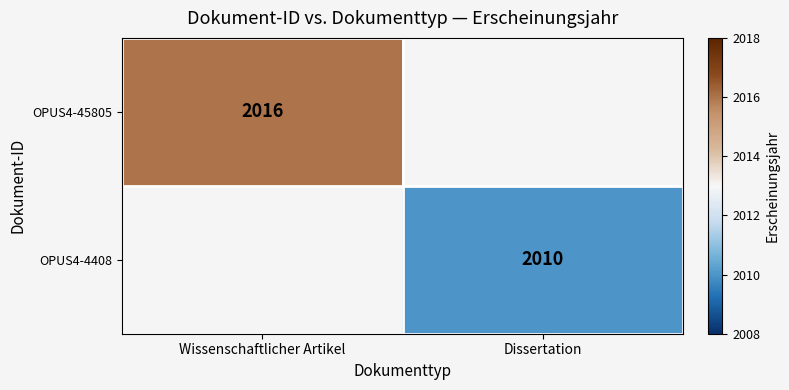

The OPUS4-4408 series shows 2010 at Dissertation. True or false?

True